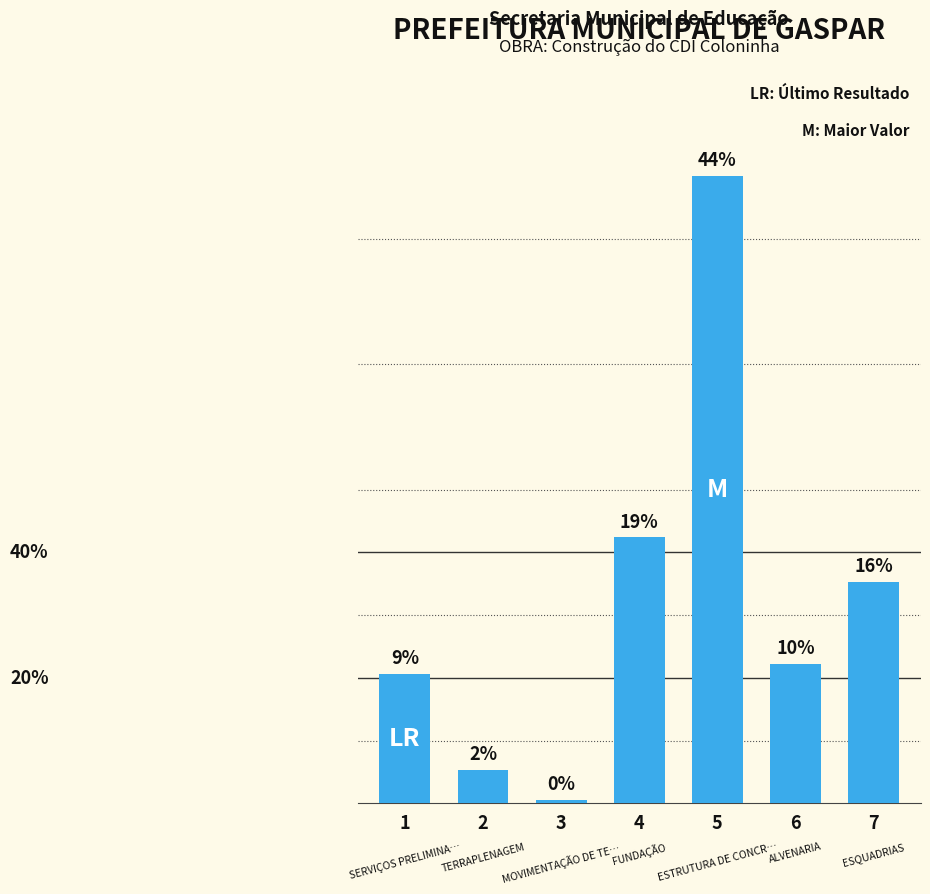

Is it true that the value at 4 is 173126.5?

False